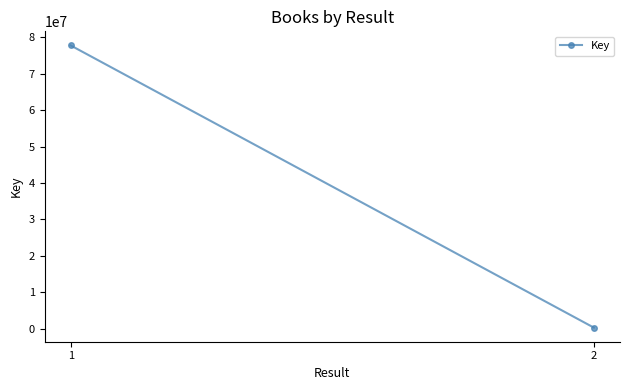

Rank the categories by value from highest to lowest.

1, 2